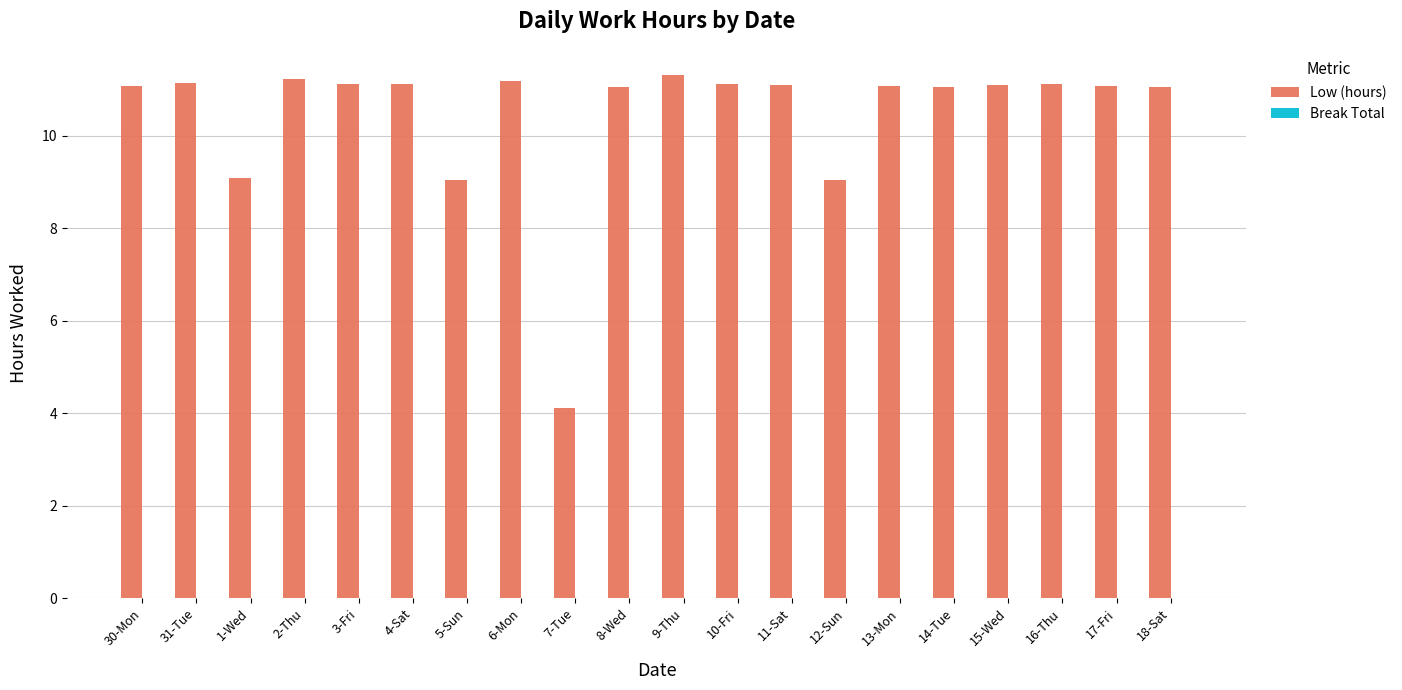

How many bars are there in total?

20